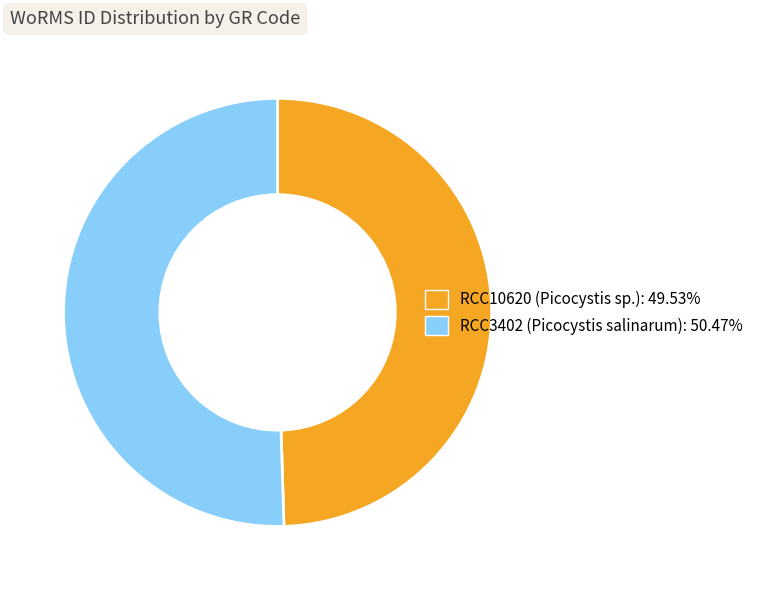

Which category has the biggest portion of the pie?

RCC3402